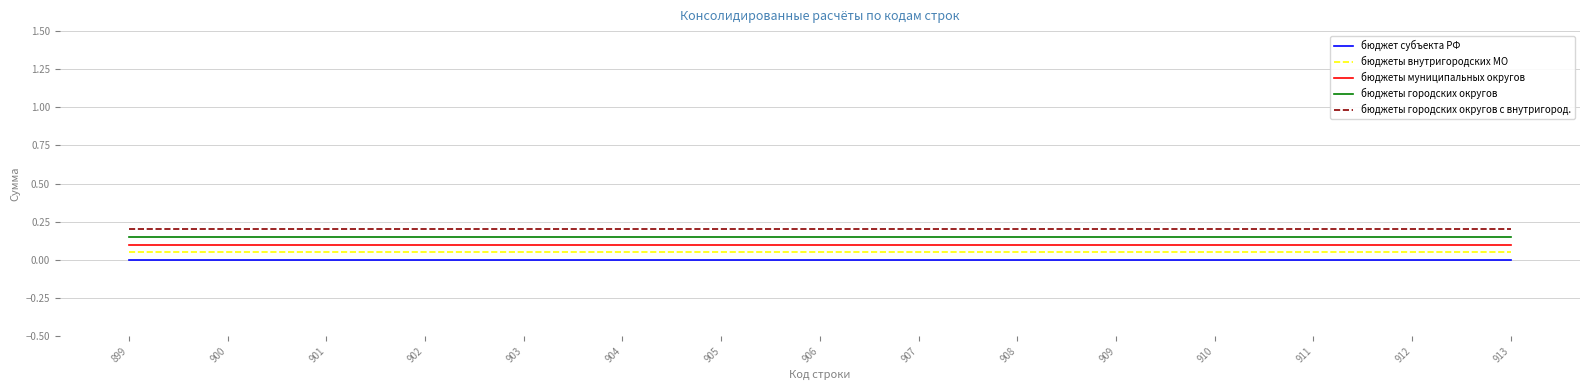

List the series in order of their overall mean, lowest first.

бюджет субъекта РФ, бюджеты внутригородских МО, бюджеты муниципальных округов, бюджеты городских округов, бюджеты городских округов с внутригород.